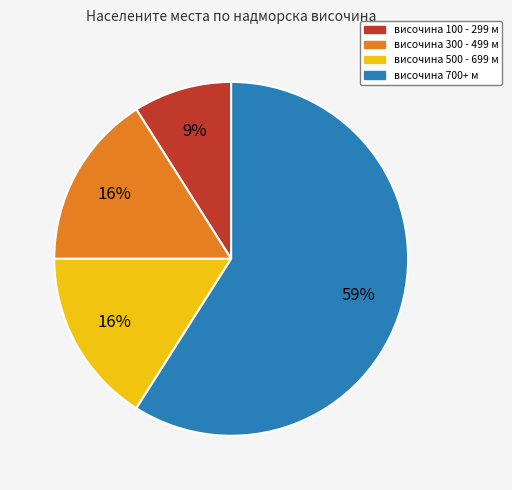

How many slices are in this pie chart?

4